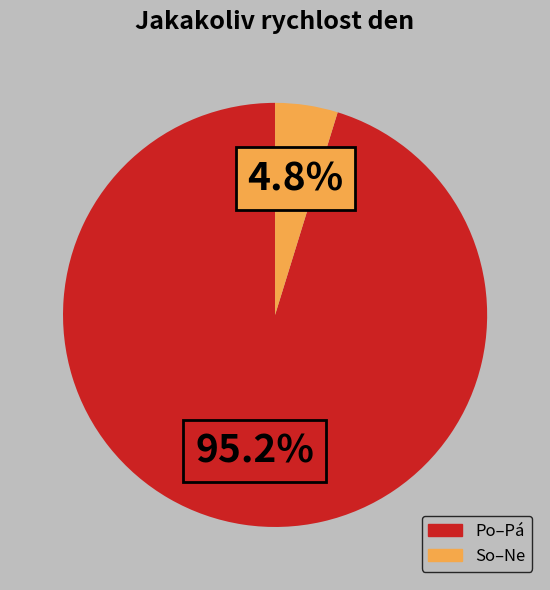

Is there a majority slice in this chart?

Yes